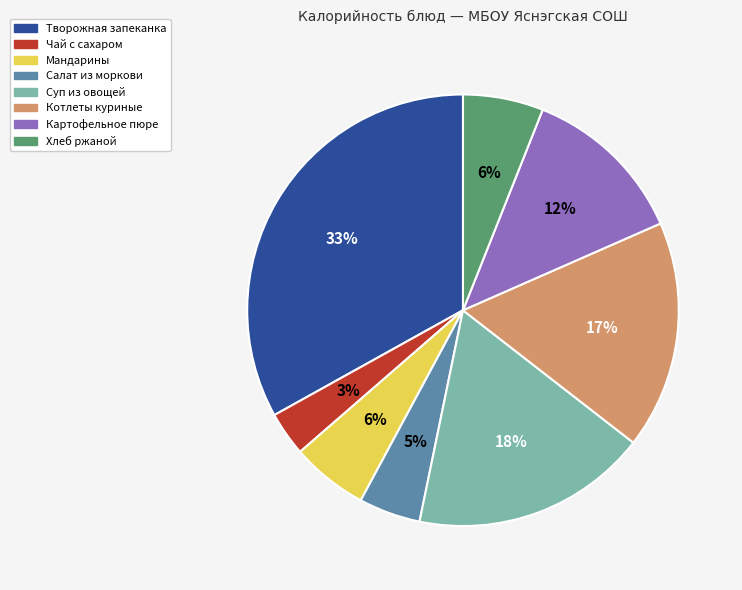

To the nearest percent, what is the difference between the largest and smallest slice percentages?

30%